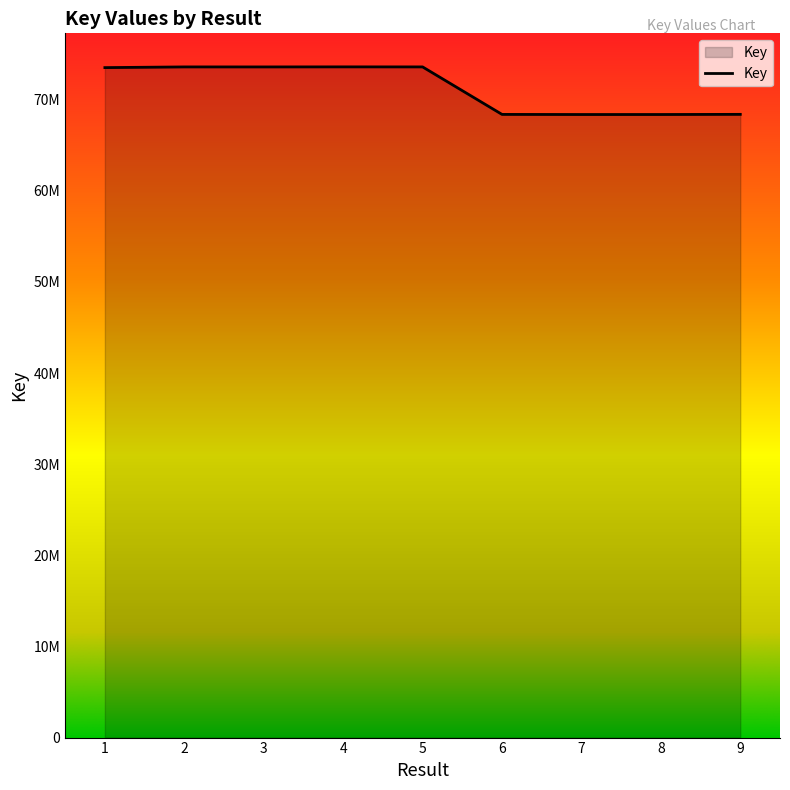

What is the value of the 8th point from the left?

68369818